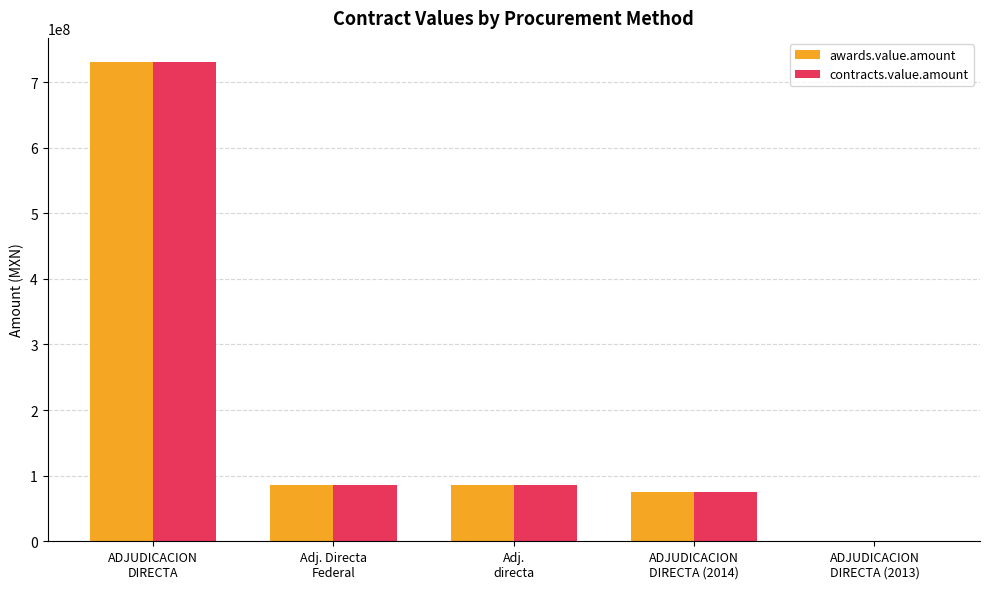

What is the total value across all series at ADJUDICACION
DIRECTA?

1461781696.1